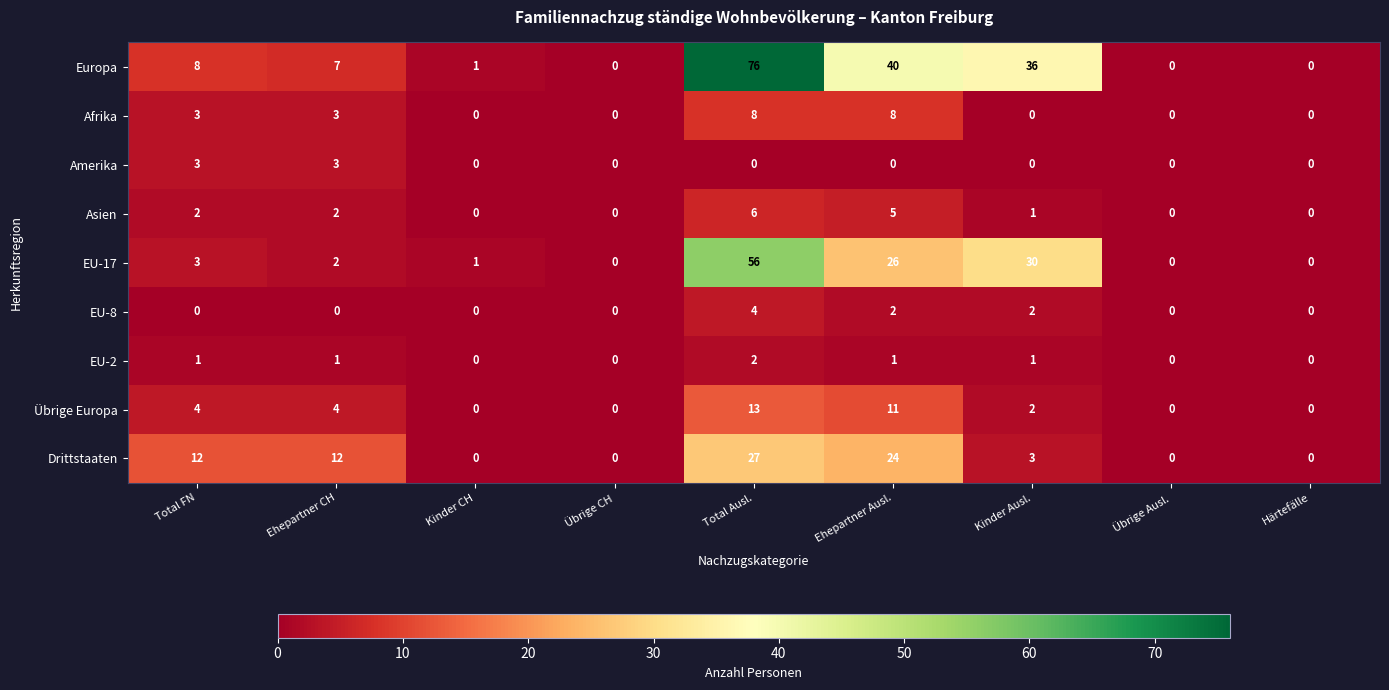

At which category is the sum across all series the highest?

Total Ausl.